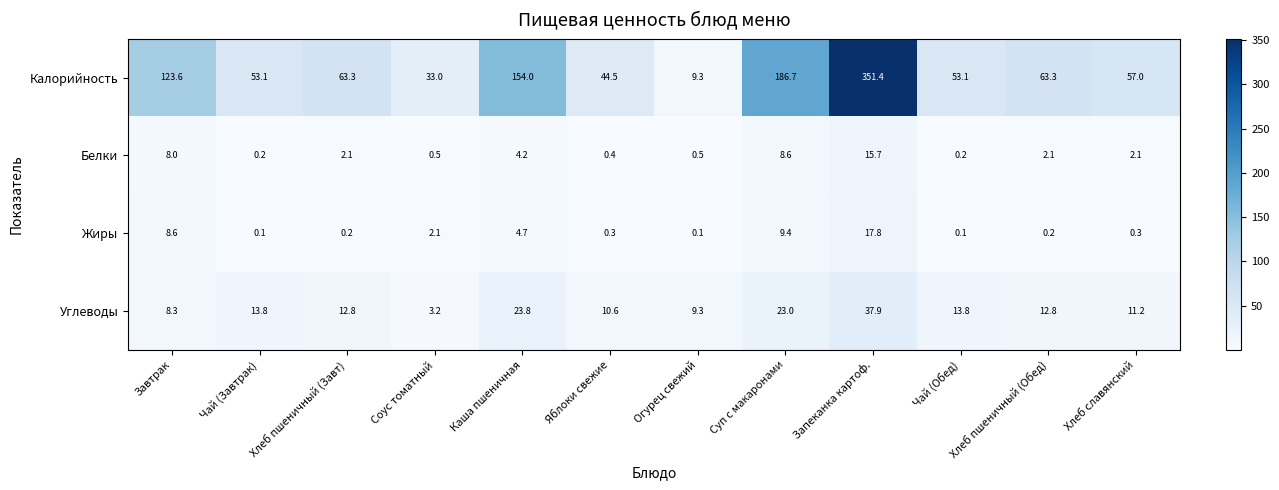

True or false: Белки has a value of 0.4 at Хлеб пшеничный (Завт).

False